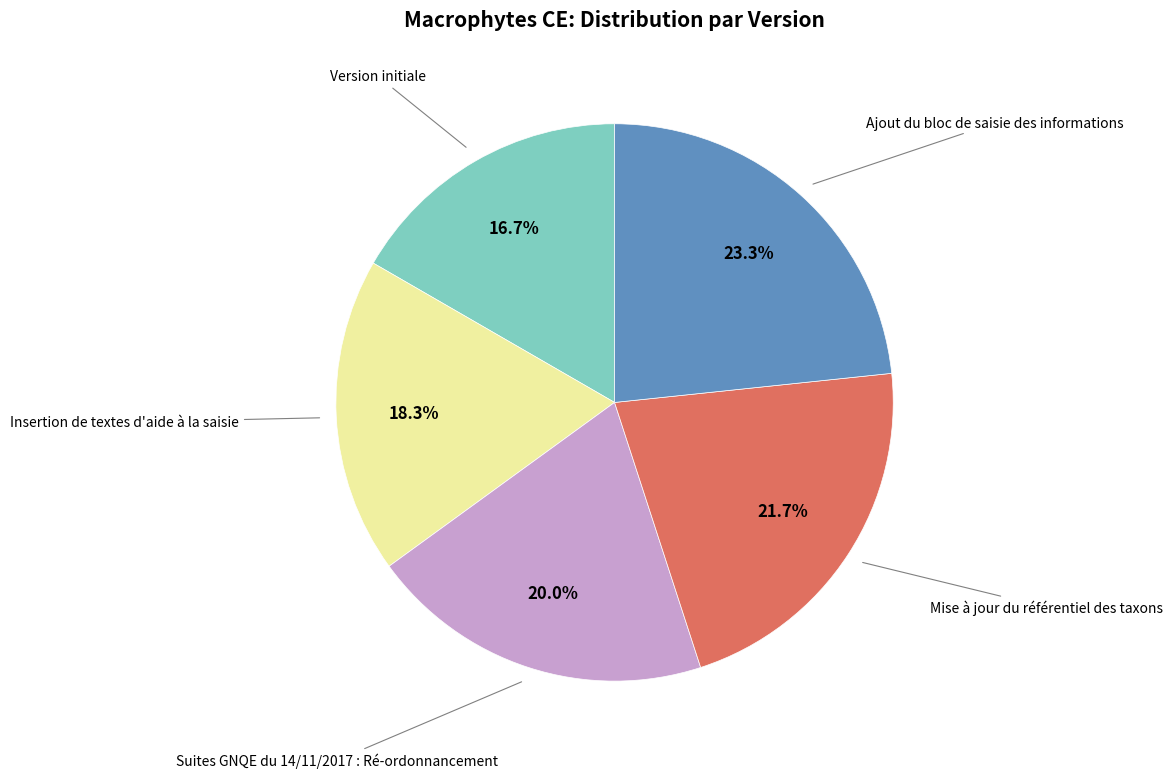

How many slices are in this pie chart?

5